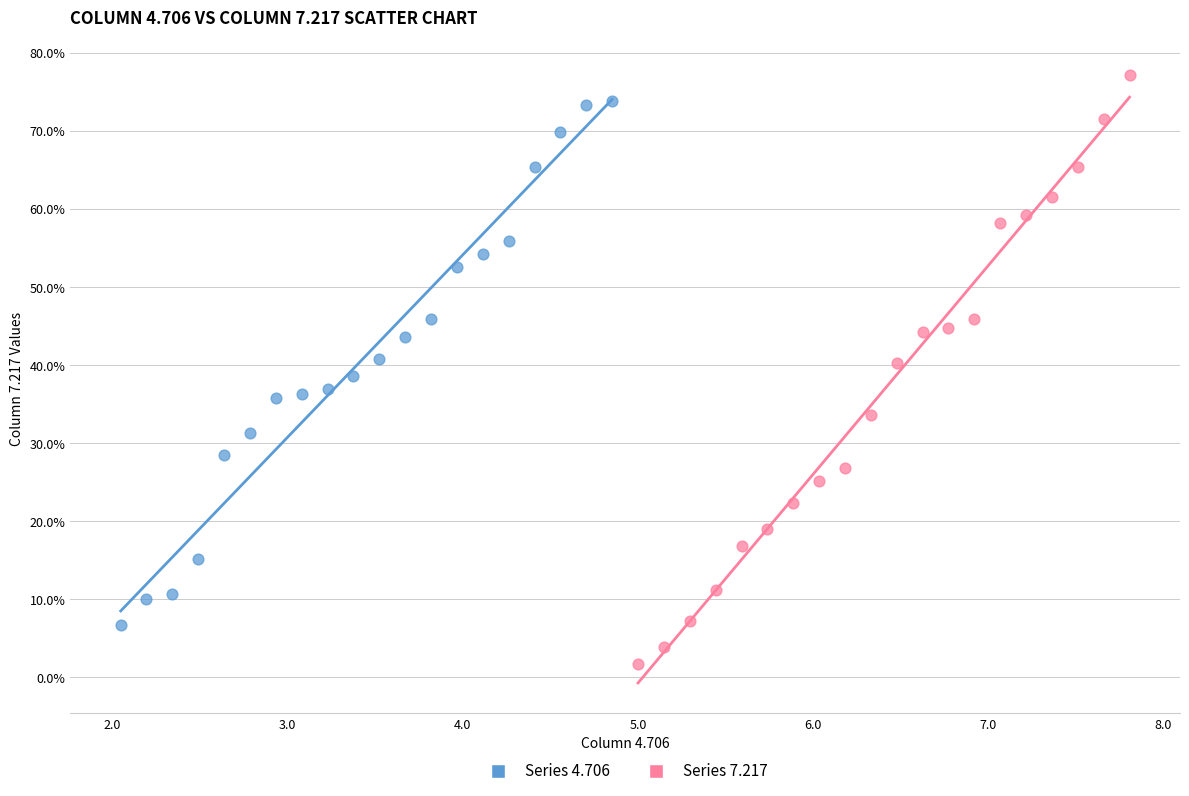

Which series reaches the minimum Y coordinate?

Series 7.217